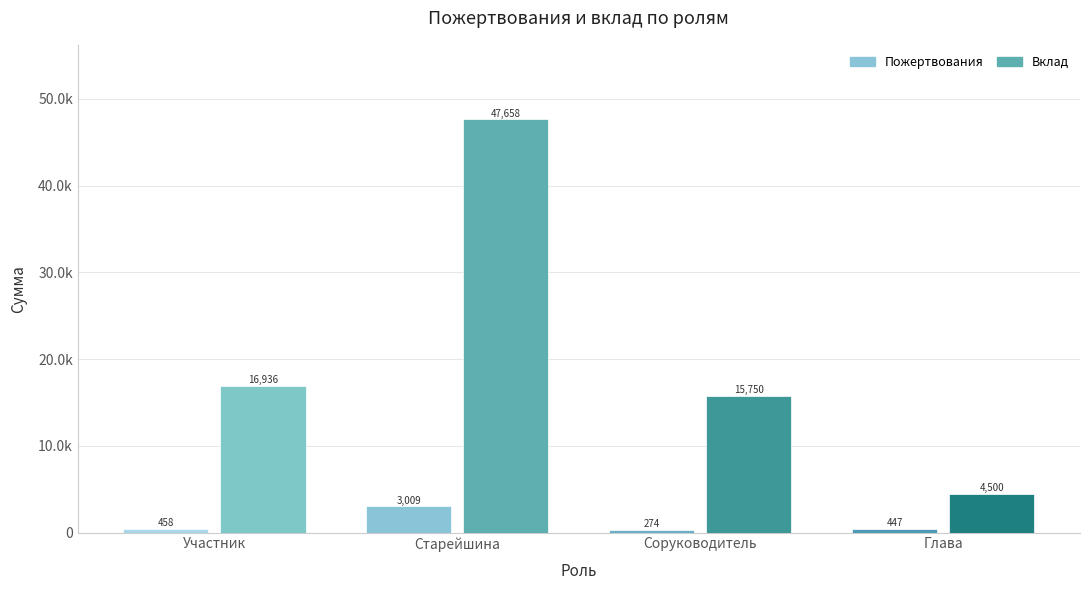

Is it true that Вклад equals 47658 at Старейшина?

True